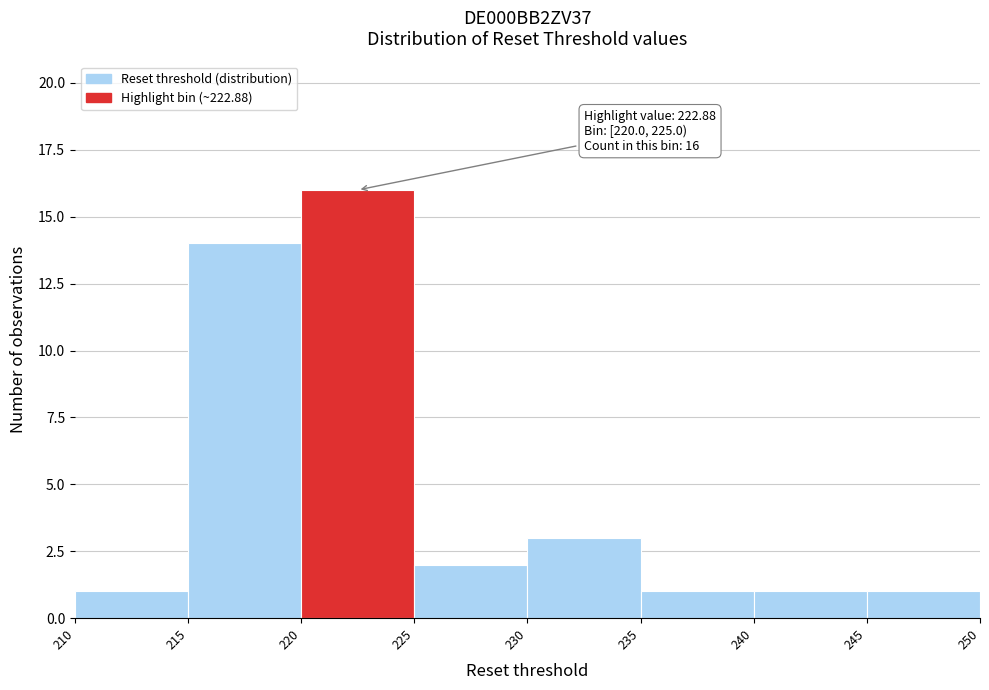

Which range on the x-axis has the tallest bar?

220 to 225